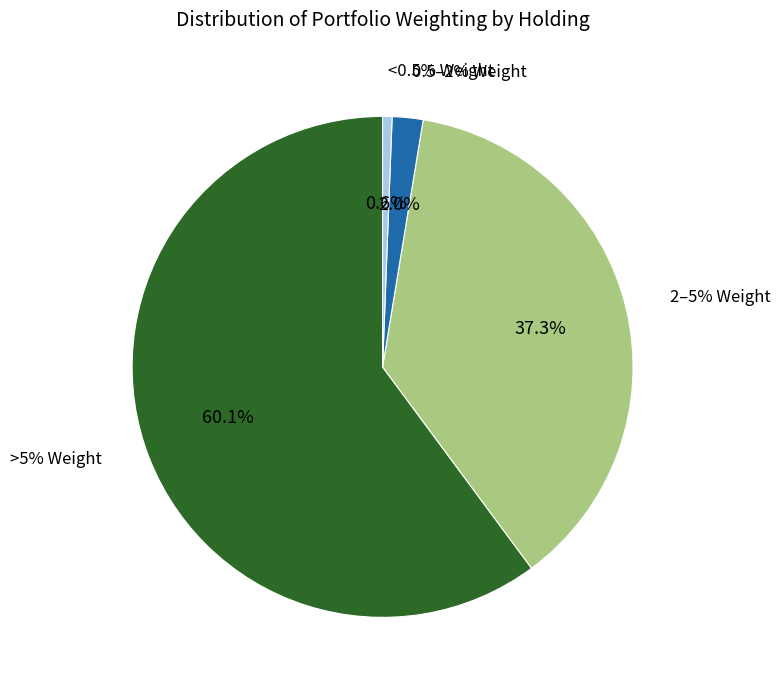

Does LH account for over 50% of the chart?

No